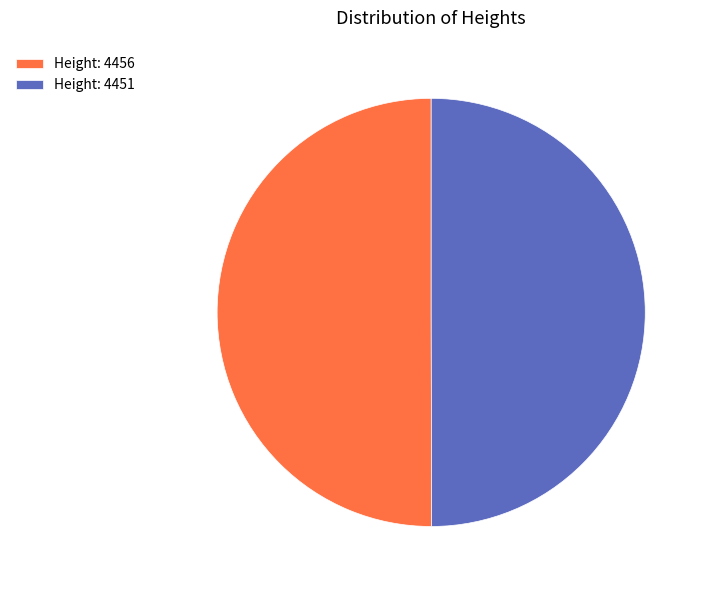

Approximately how many times larger is the value at Height: 4451 compared to Height: 4456?

1.0